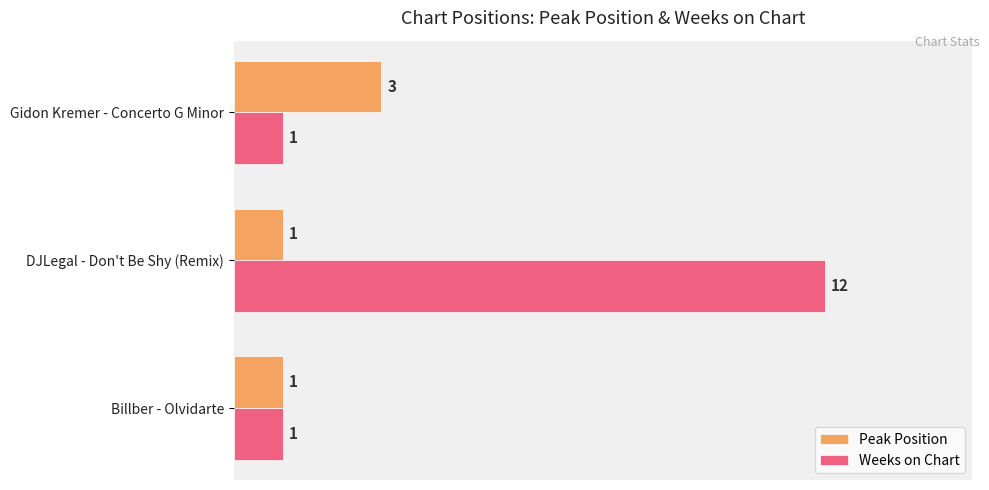

List the series in order of their overall mean, highest first.

Weeks on Chart, Peak Position